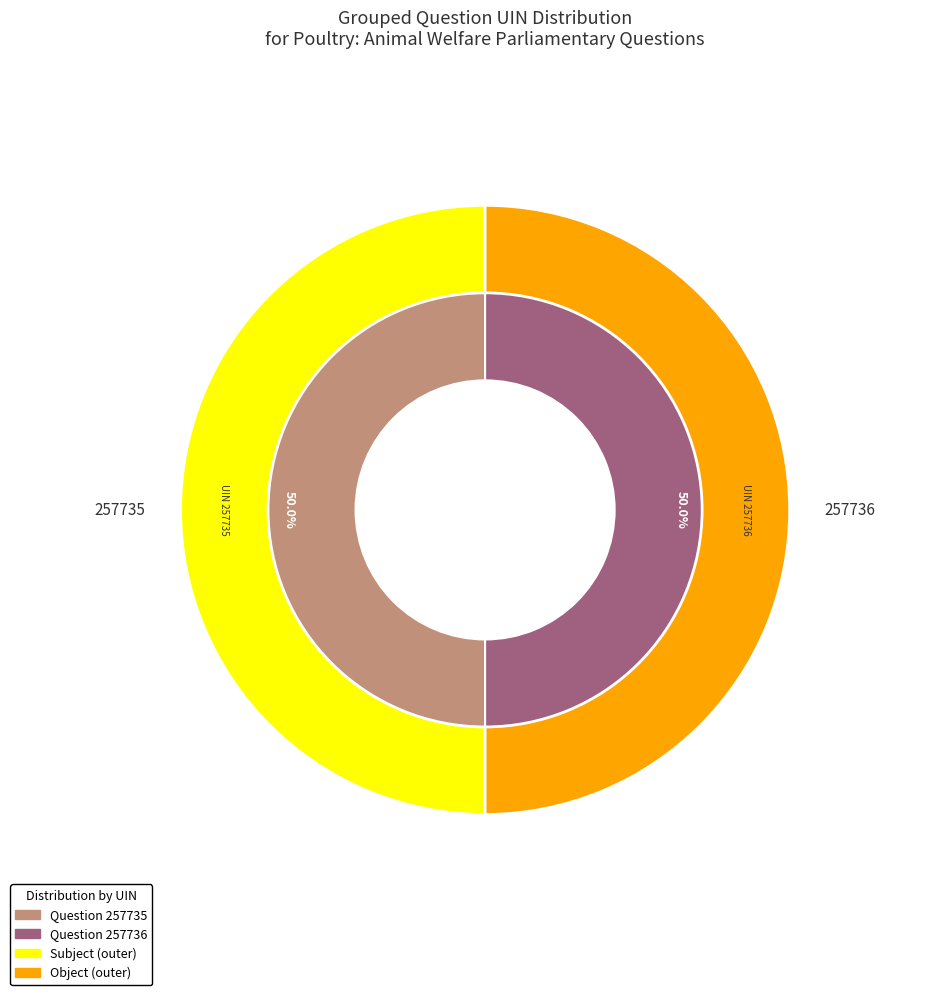

How much of the chart is everything except 257736?

50.0%